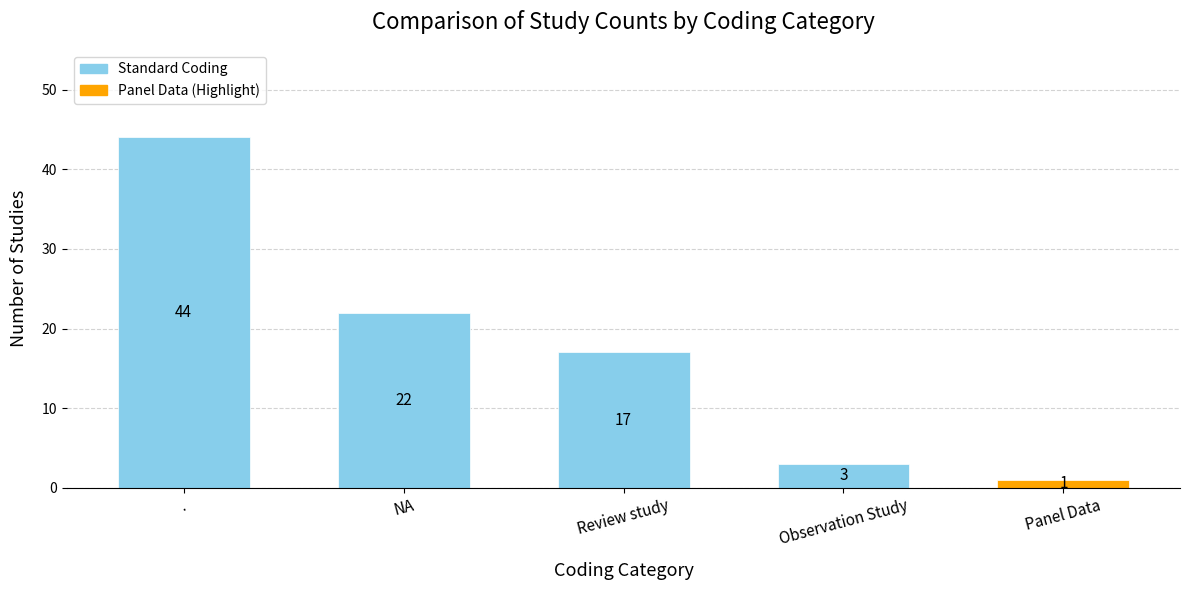

What is the label of the 2nd bar from the left?

NA